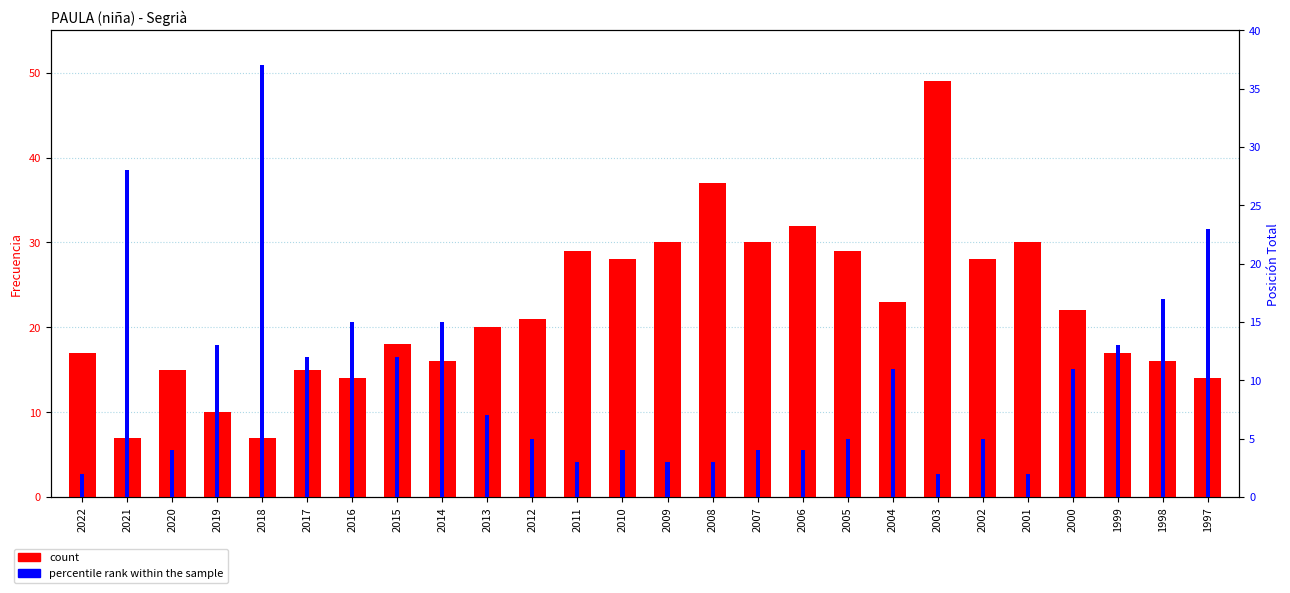

Reading left to right, transcribe all the data shown in this chart.

count: 17	7	15	10	7	15	14	18	16	20	21	29	28	30	37	30	32	29	23	49	28	30	22	17	16	14
percentile rank within the sample: 2	28	4	13	37	12	15	12	15	7	5	3	4	3	3	4	4	5	11	2	5	2	11	13	17	23